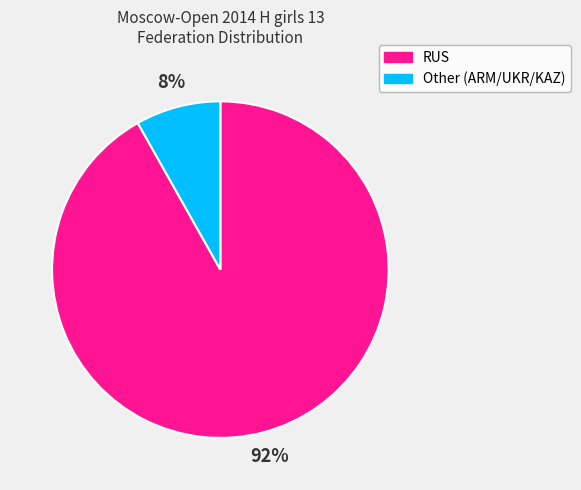

Between Other and RUS, which is larger?

RUS